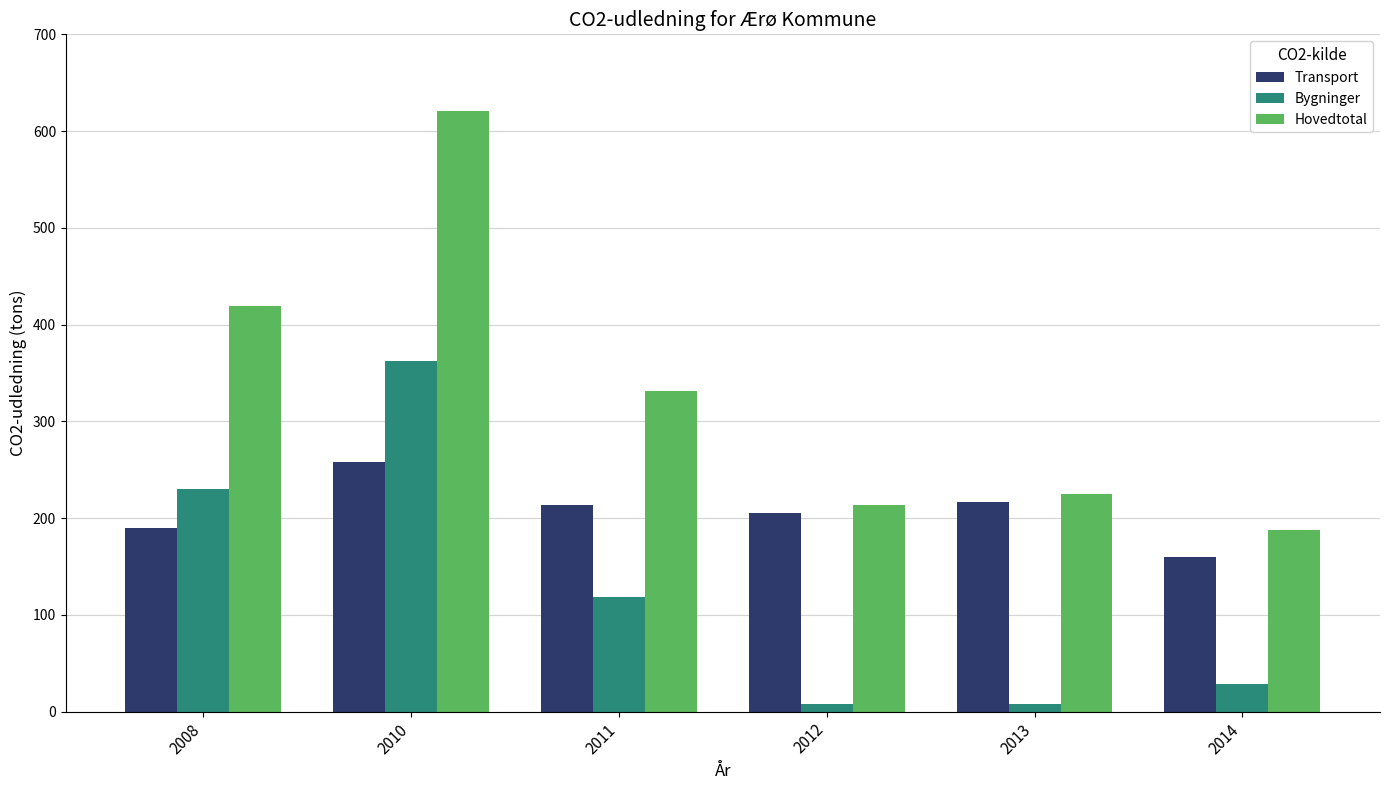

How many categories are shown in the chart?

6